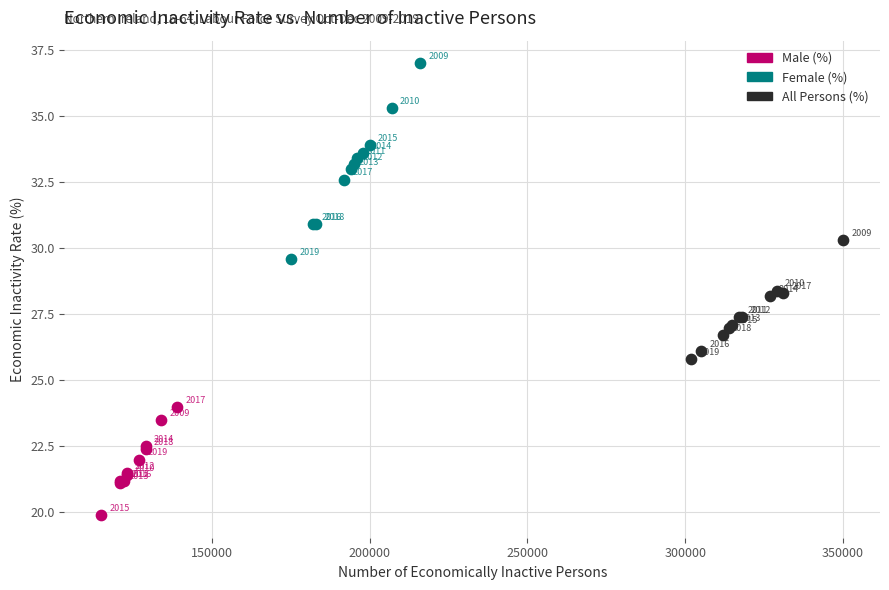

Which series contains the lowest Y value?

Male (%)